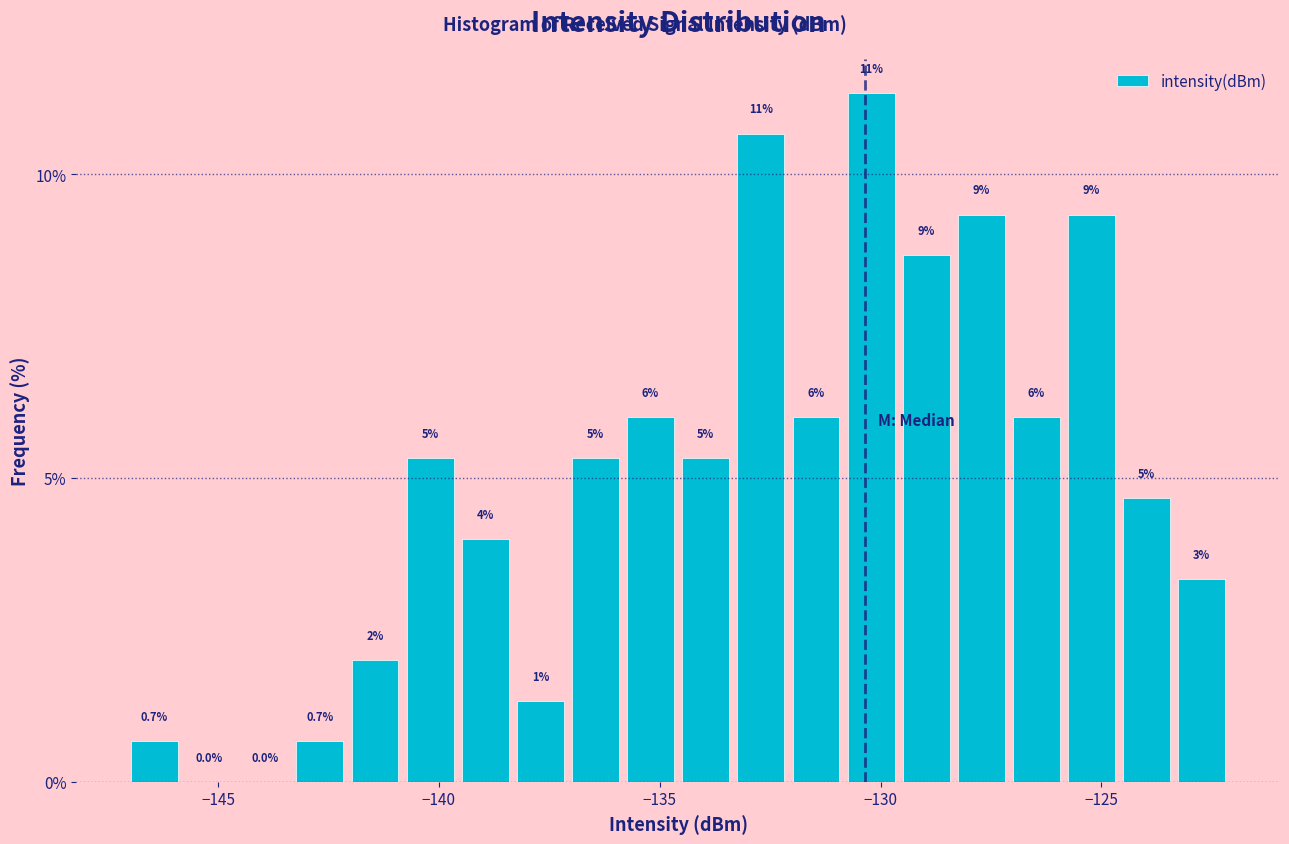

Around what value on the x-axis is the tallest bar? Give the approximate position of its centre, as read against the axis.

-130.0